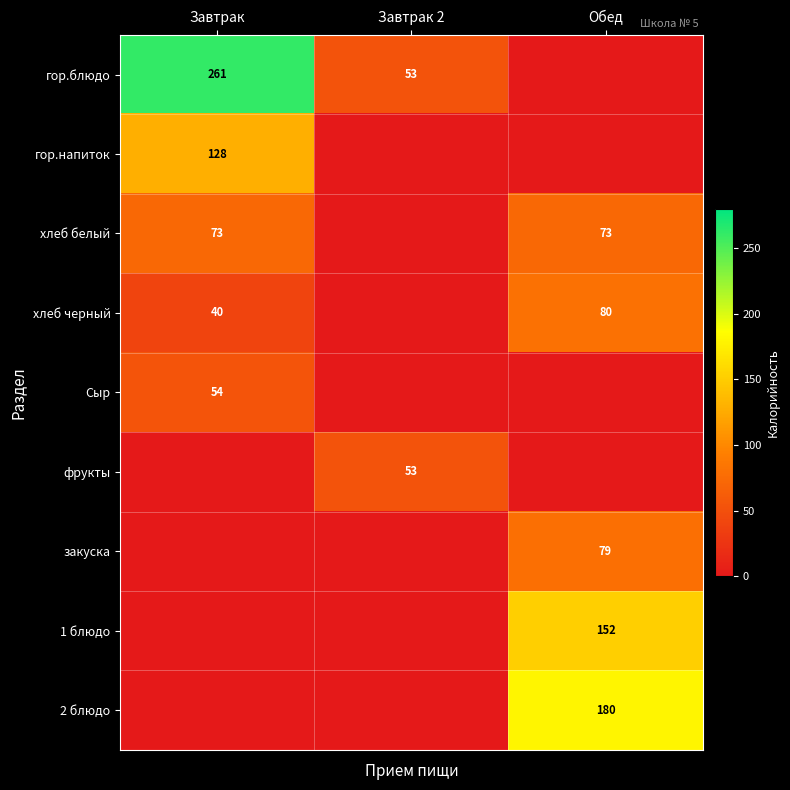

Is it true that хлеб белый equals 99 at Обед?

False